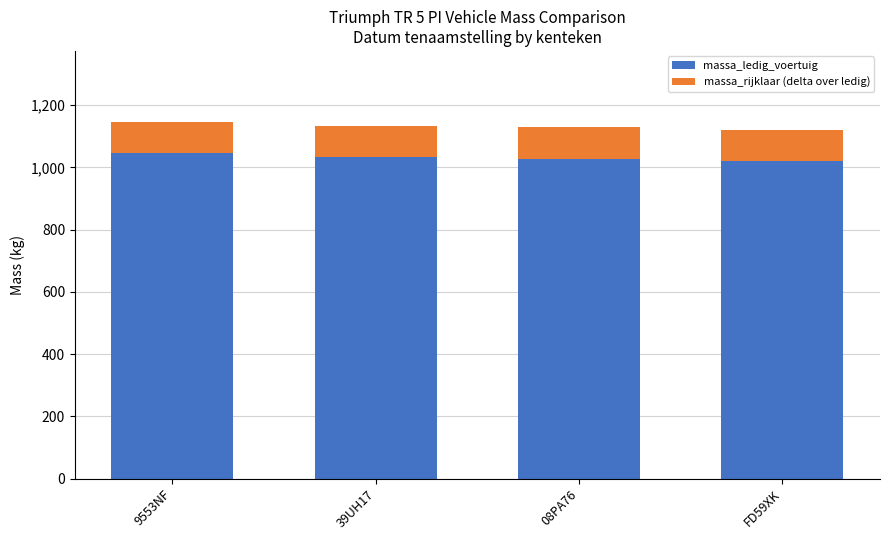

The value of massa_ledig_voertuig at FD59XK is 1020. True or false?

True